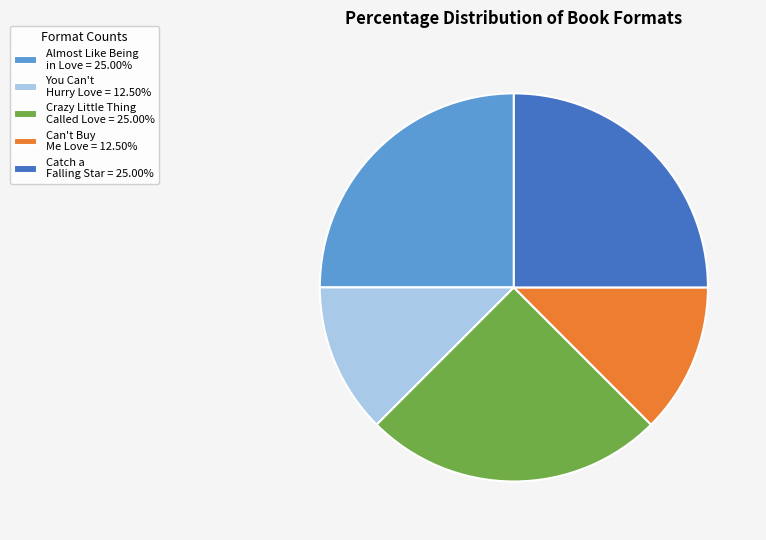

Is there any slice that represents more than half of the pie?

No